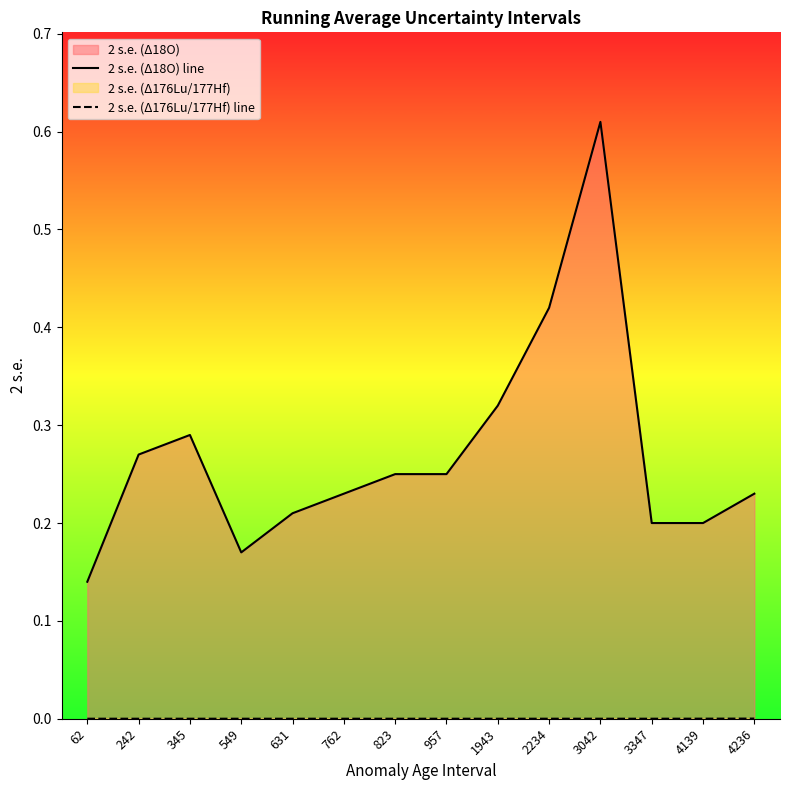

How many distinct data groups are displayed?

2